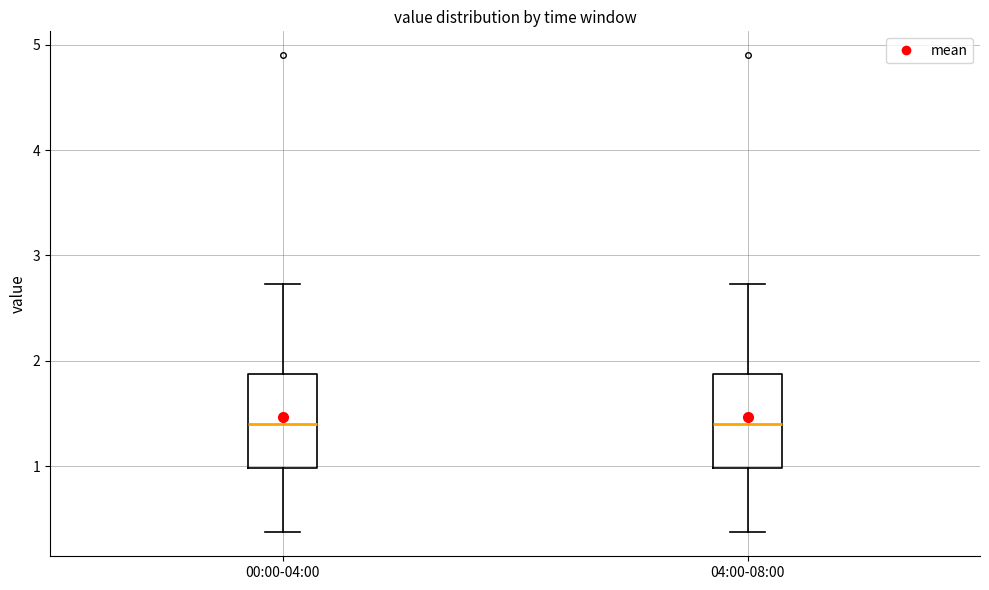

Where does the median line of the box for 00:00-04:00 sit on the y-axis? The values are not printed on the chart, so give them approximately, as read against the axis.

1.4